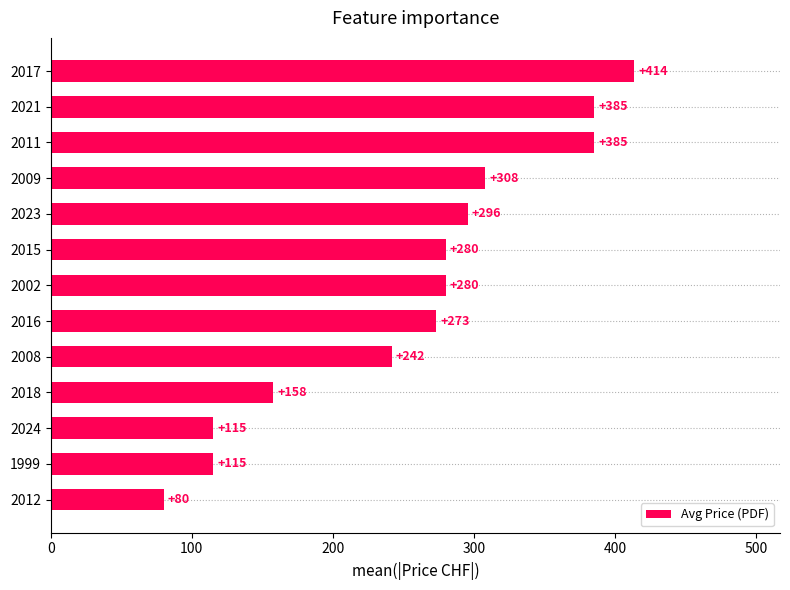

Which has a higher value, 2015 or 2008?

2015